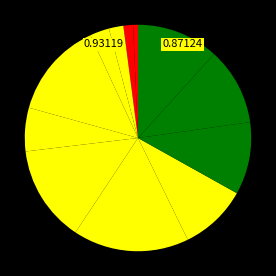

Count the number of slices in the pie.

12